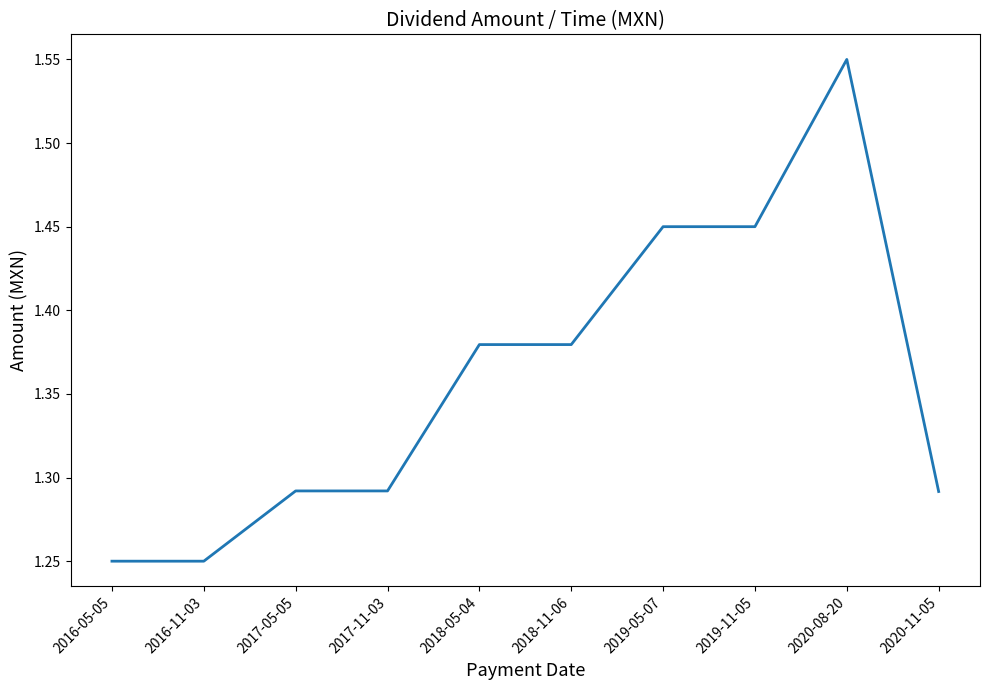

What position from the right is 2018-11-06?

5